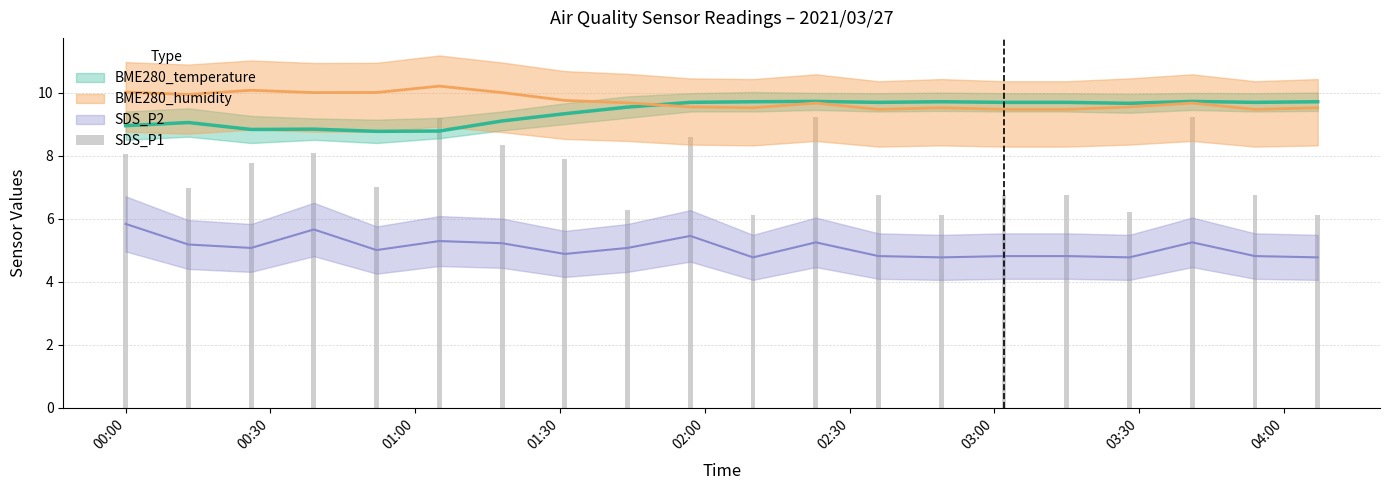

At which label does the data first exceed 7?

00:00